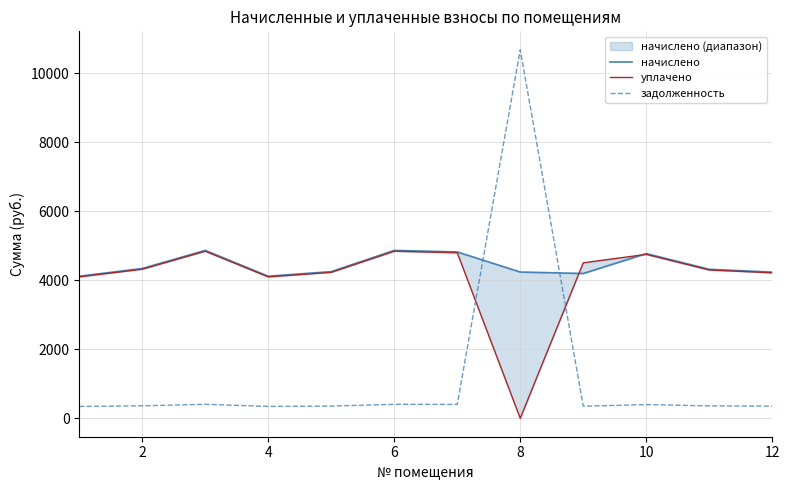

Where does the начислено series first go above 4316?

2